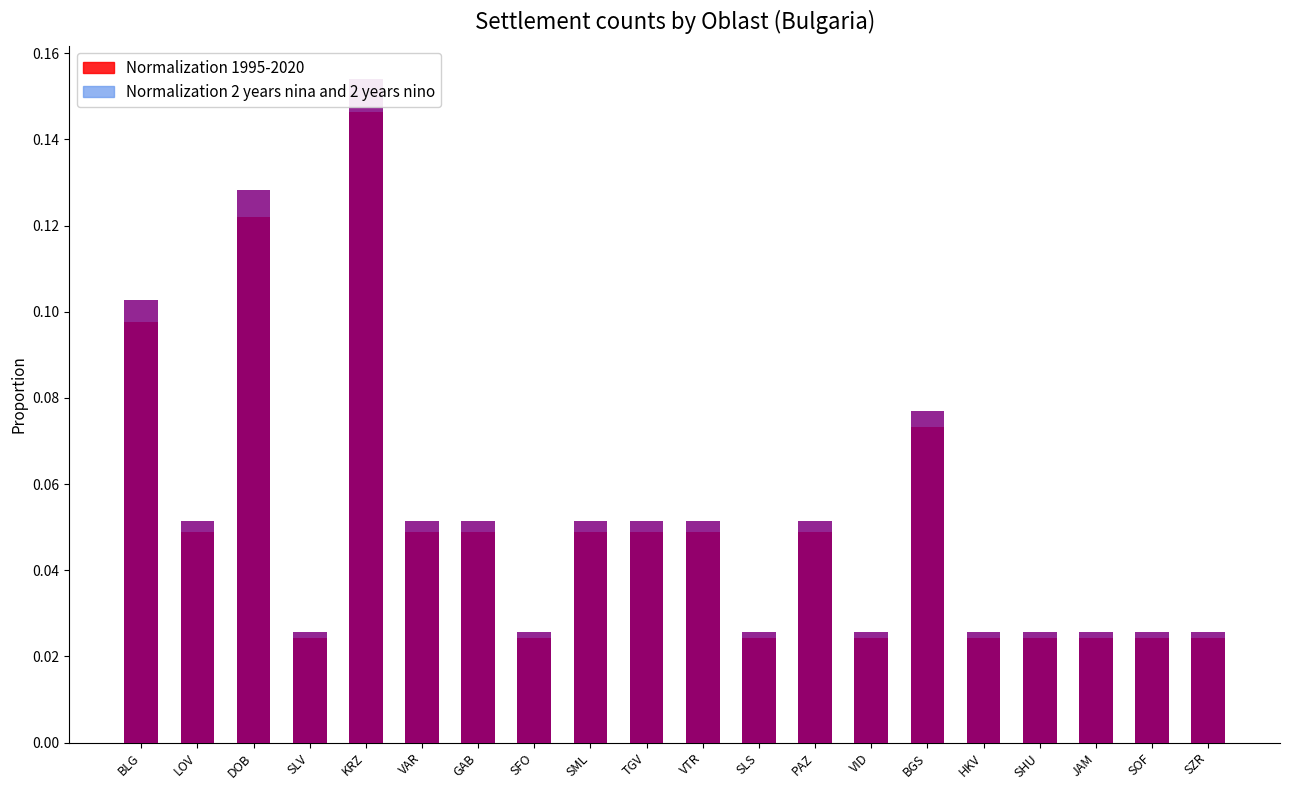

How many groups of bars are there?

20